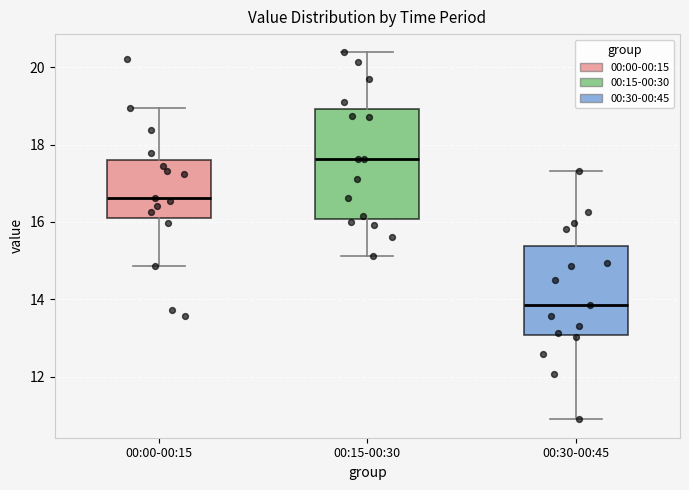

Where does the median line of the box for 00:30-00:45 sit on the y-axis? The values are not printed on the chart, so give them approximately, as read against the axis.

13.8